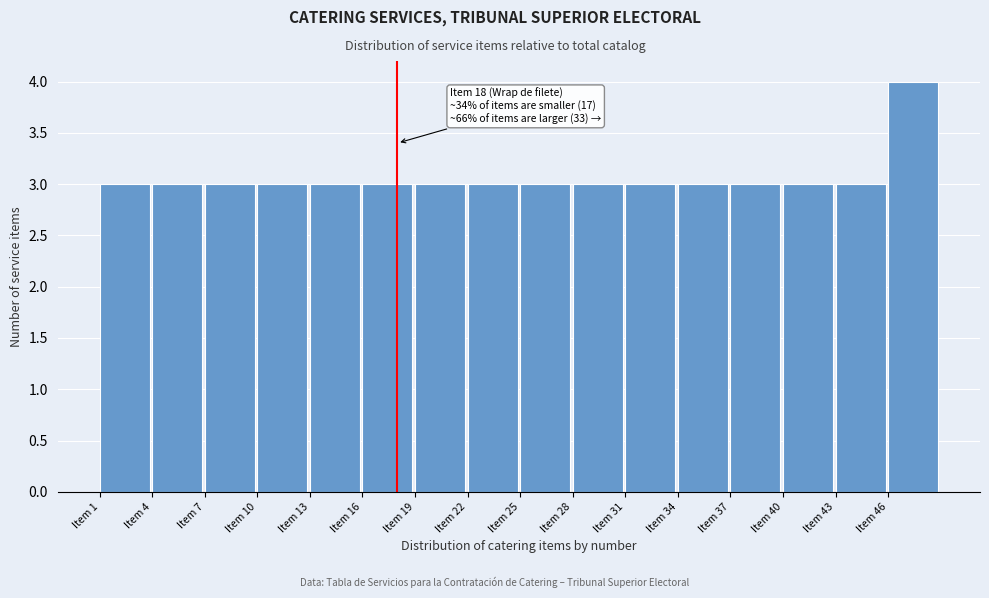

Over which range of the x-axis is the bar tallest?

46 to 49